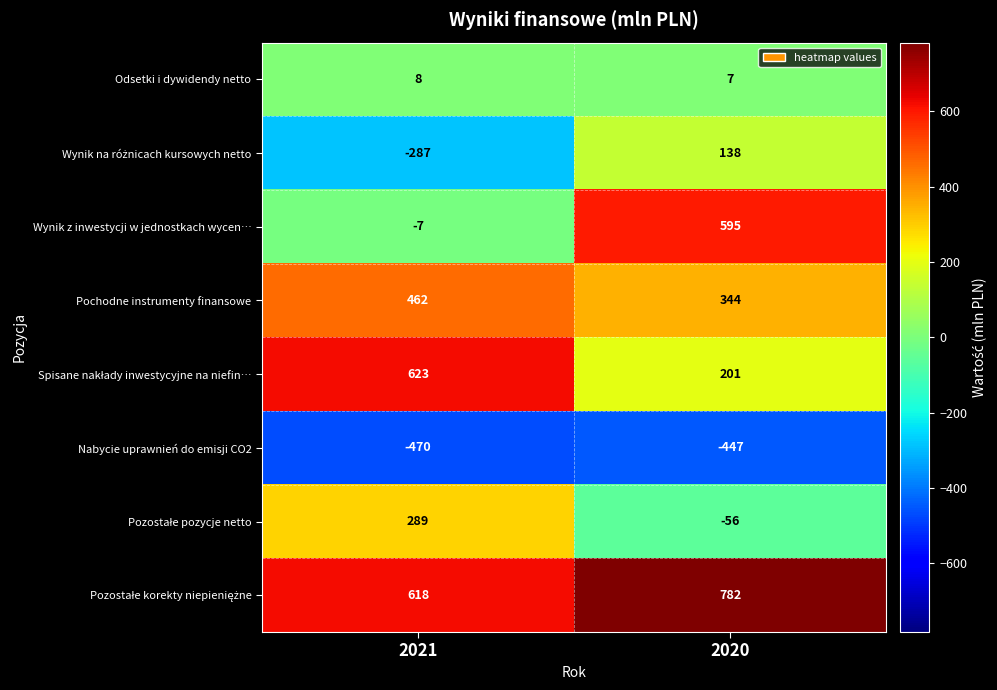

At which category is the sum across all series the highest?

2020